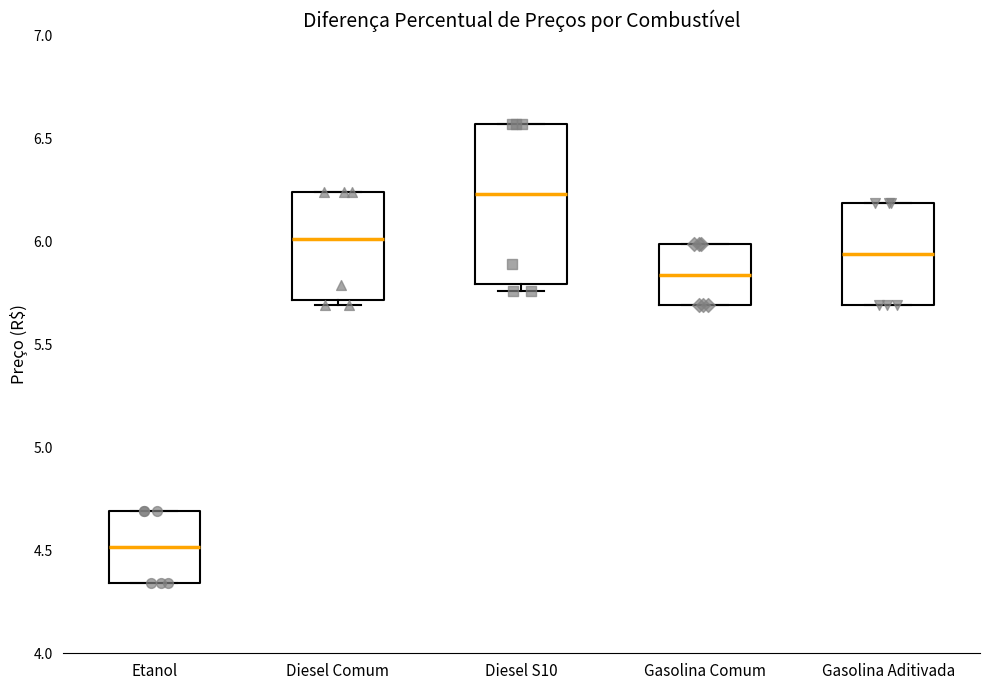

Which box's median line is the lowest?

Etanol